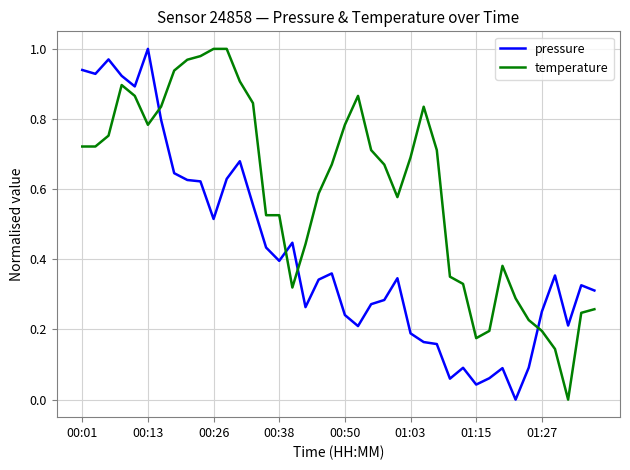

Which series has the largest total across all categories?

temperature